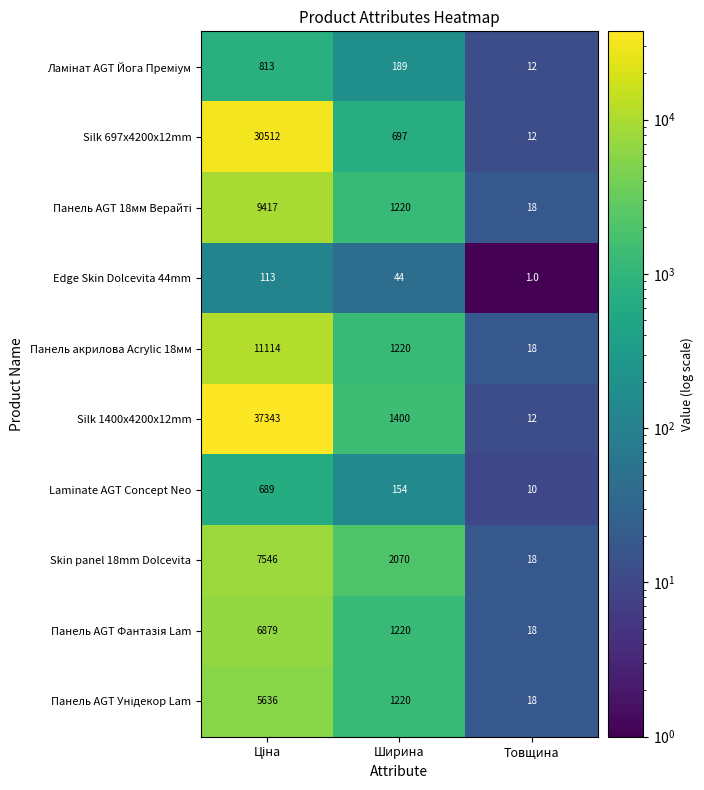

What is the greatest value displayed?

37343